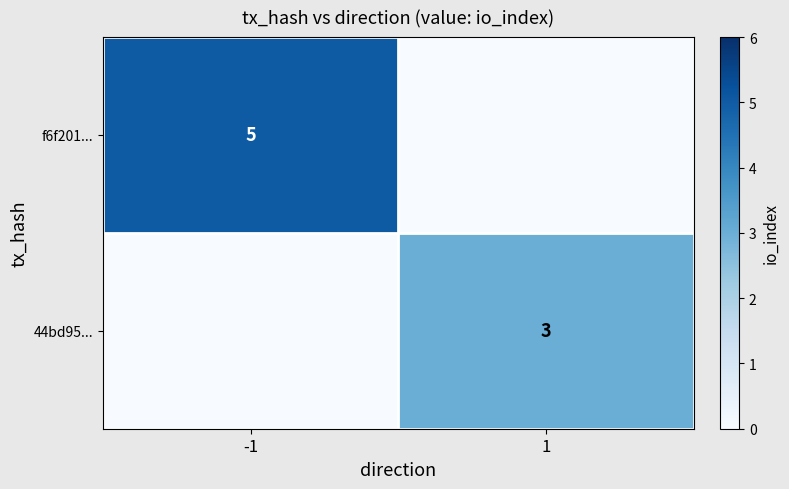

At which category is the sum across all series the highest?

-1